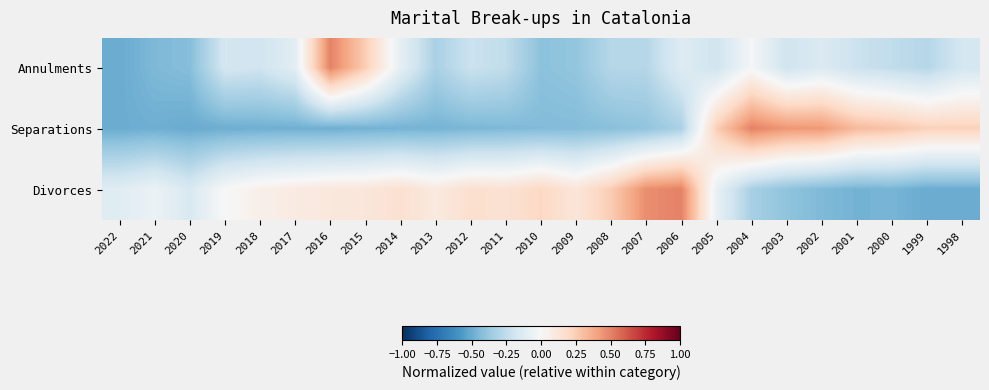

Between 2021 and 2011, which is larger?

2011